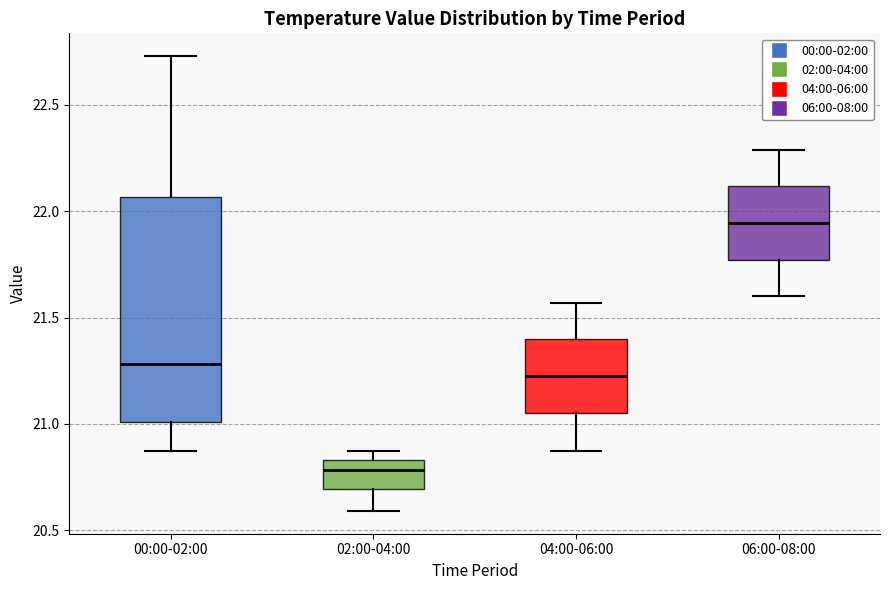

Which box is the tallest, from its lower edge to its upper edge?

00:00-02:00